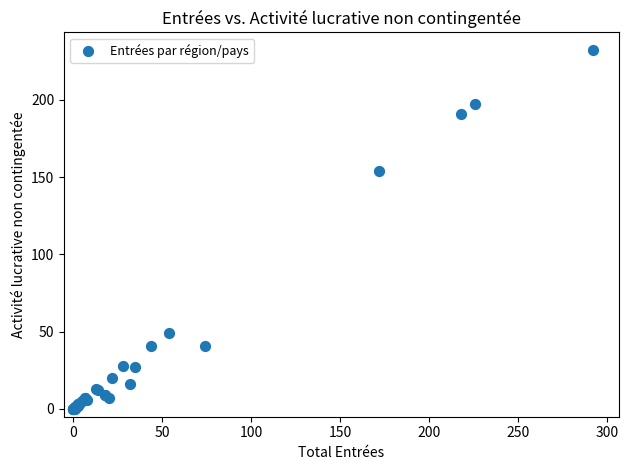

What Y value in the scatter plot is closest to 116?

154